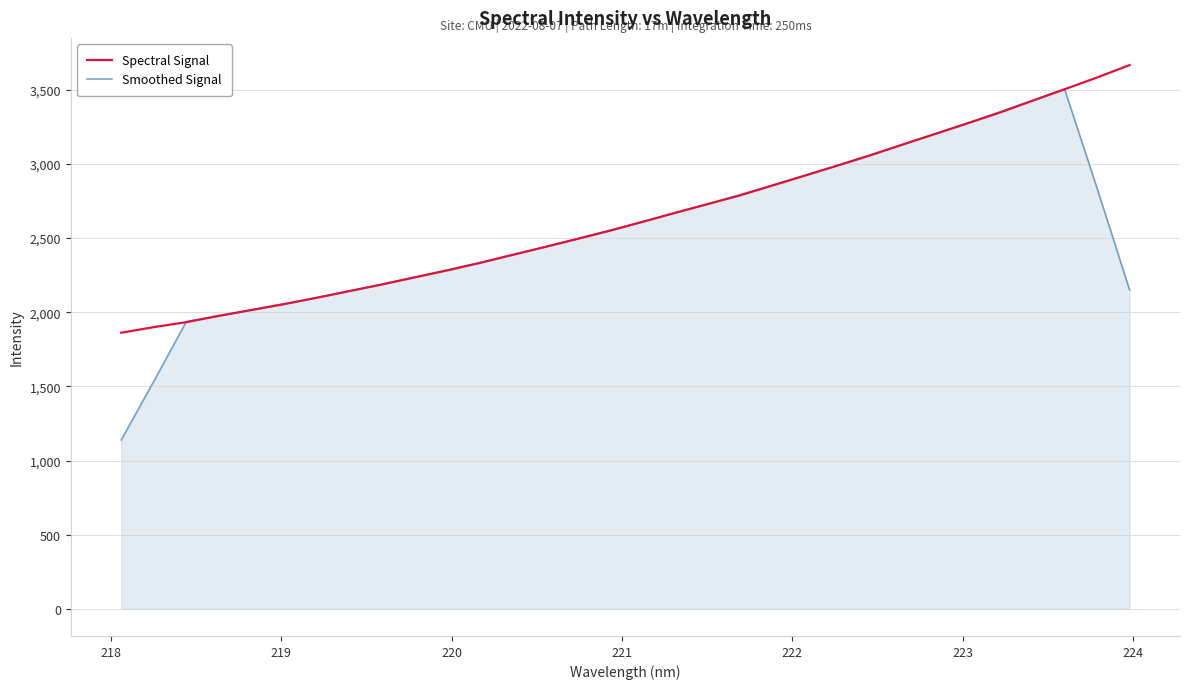

What is the maximum value for Smoothed Signal?

3505.6